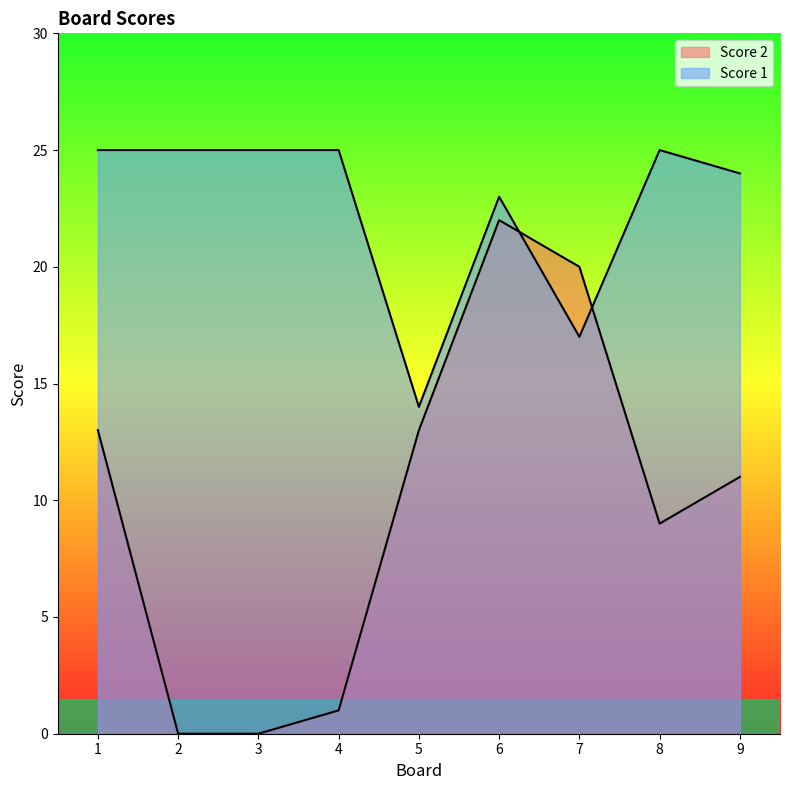

True or false: Score 2 and Score 1 cross at least once.

True